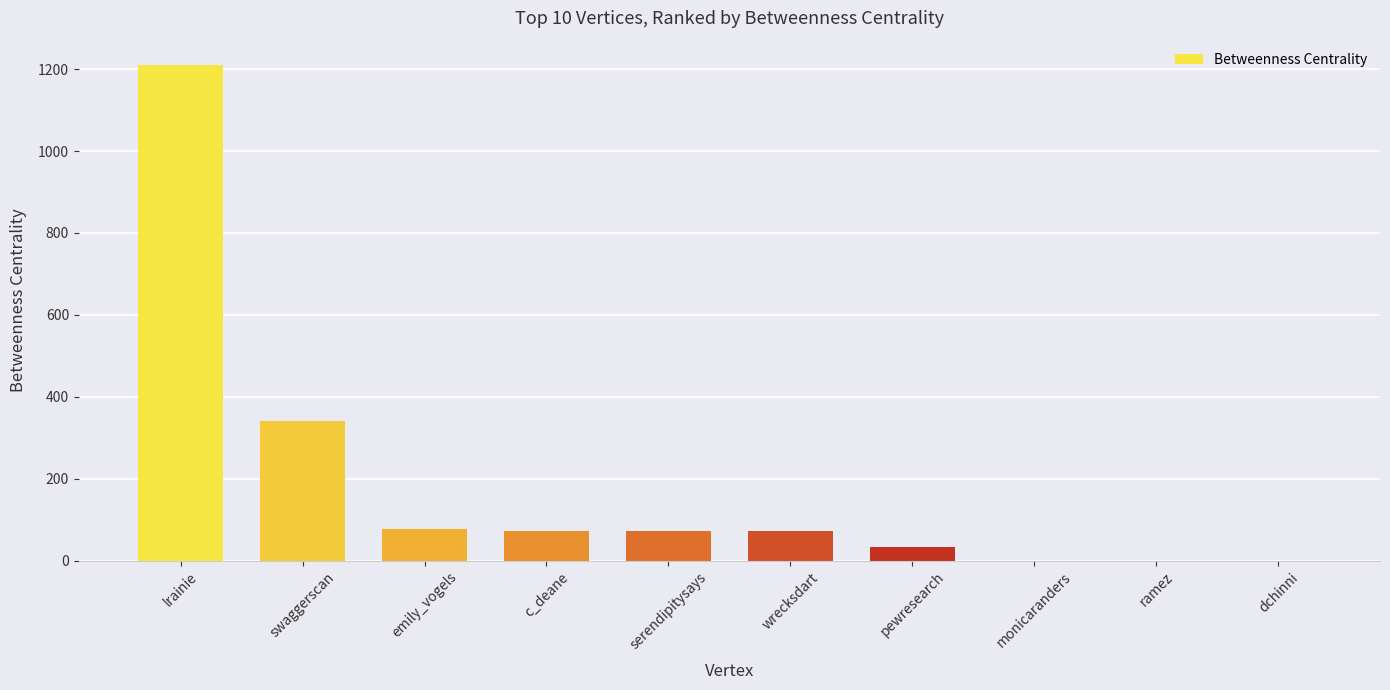

Are the bars grouped side by side (vs. stacked)?

No